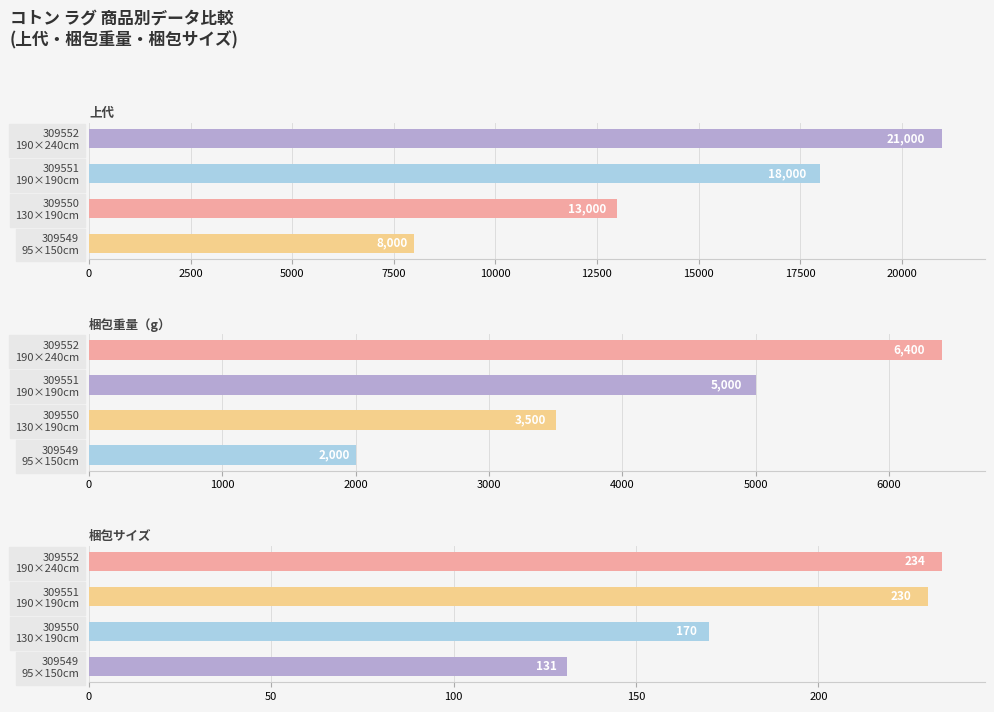

What is the minimum value shown in the chart?

131